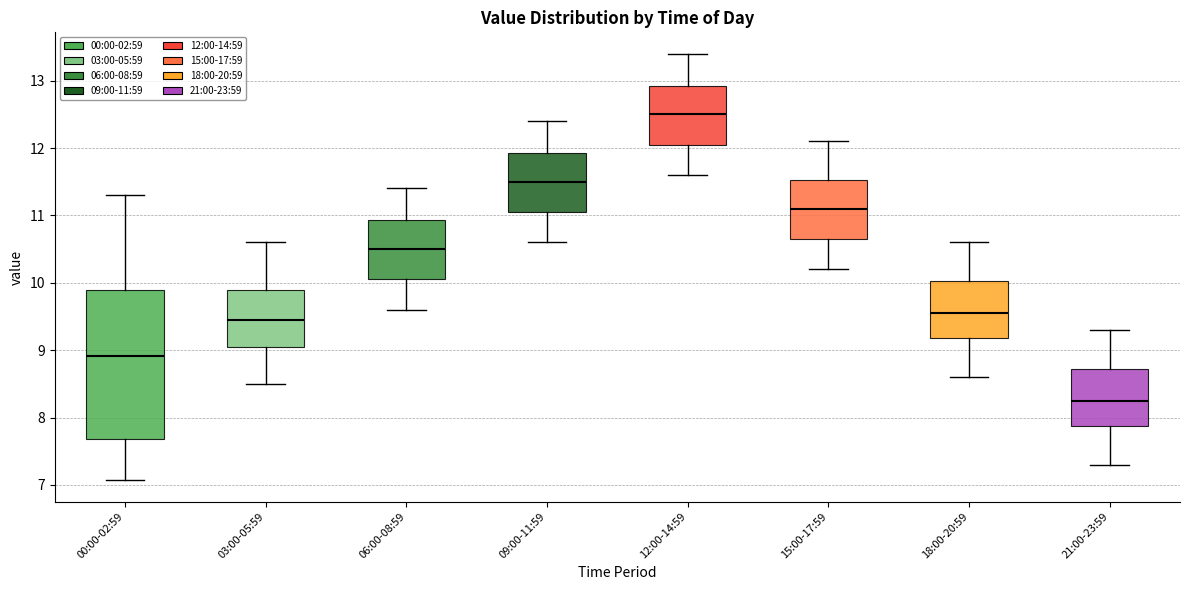

Where is the upper edge of the box for 18:00-20:59 on the y-axis? The values are not printed on the chart, so give them approximately, as read against the axis.

10.0